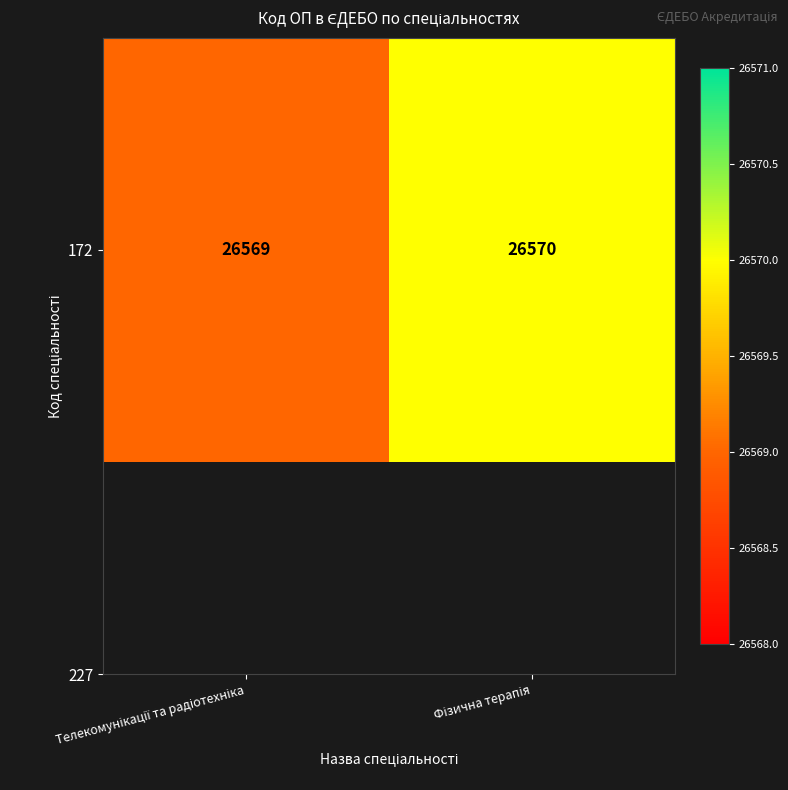

Read the value at Фізична терапія.

26570